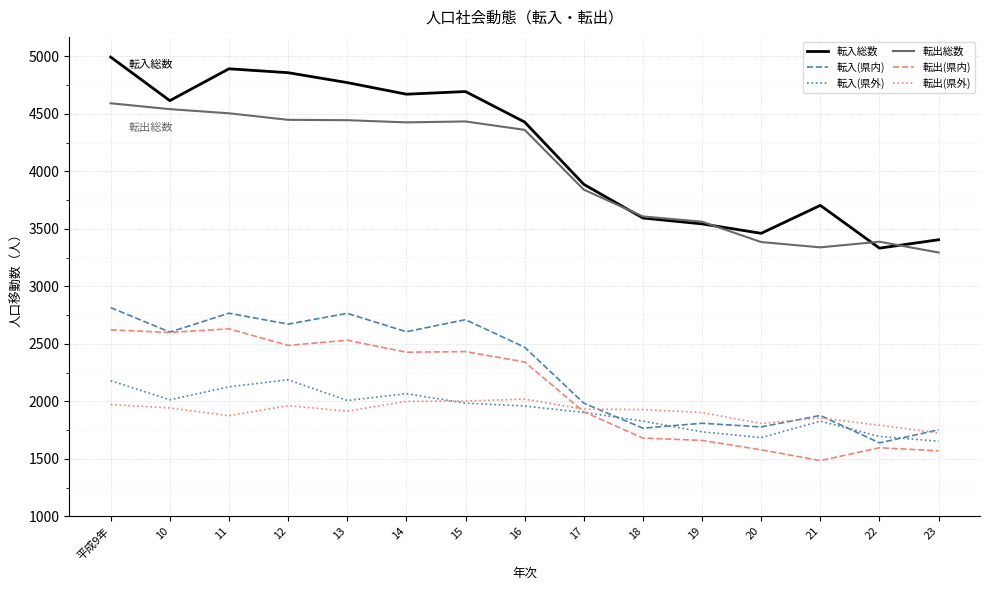

What is the spread (max minus min) of values at 12?

2896